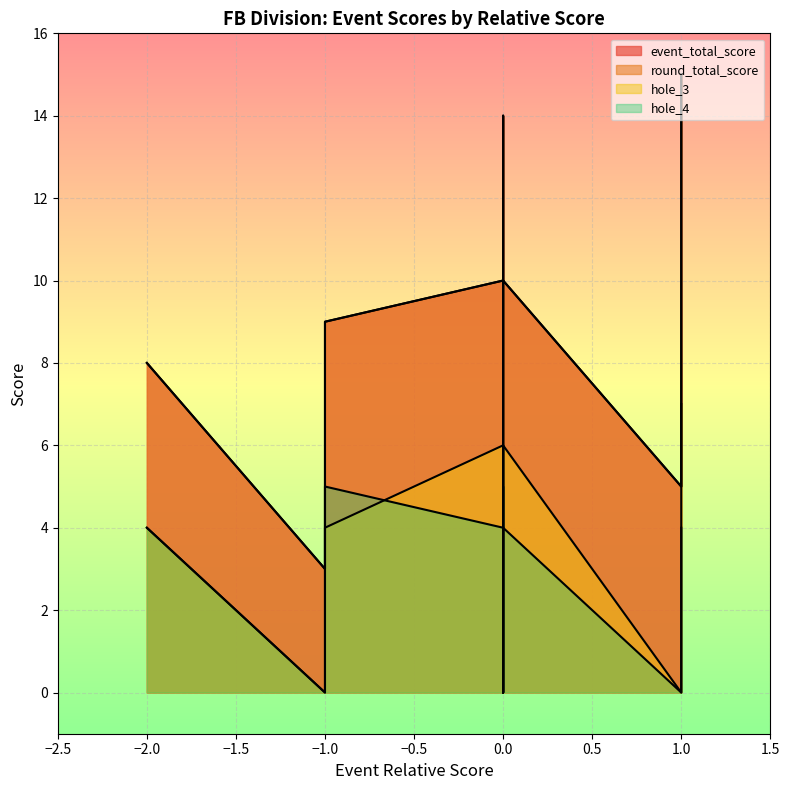

Between 0 and 0, which series saw the biggest shift?

event_total_score